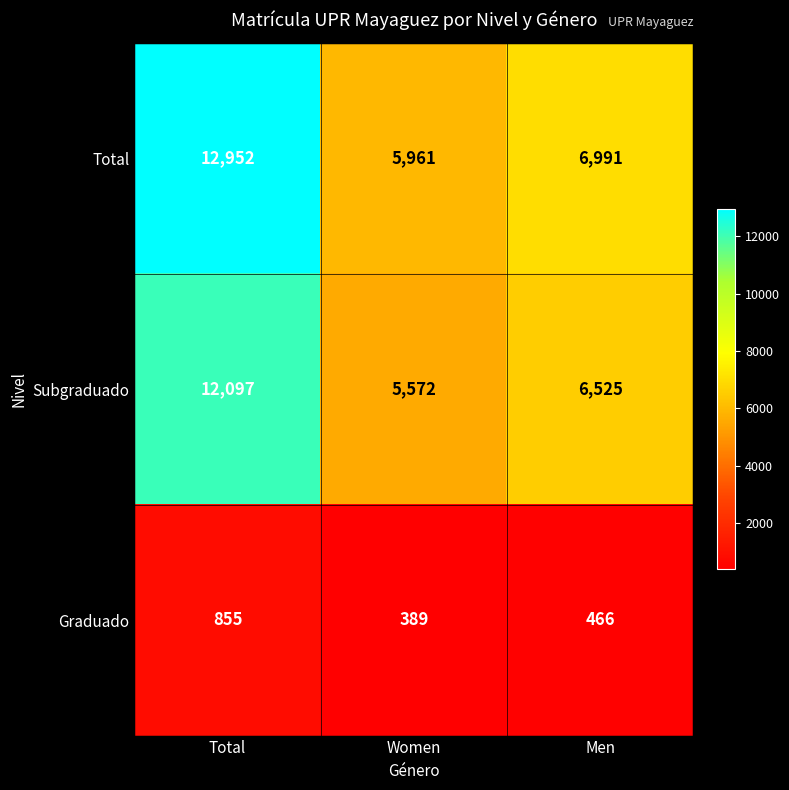

At which label is Subgraduado closest to 8834?

Men